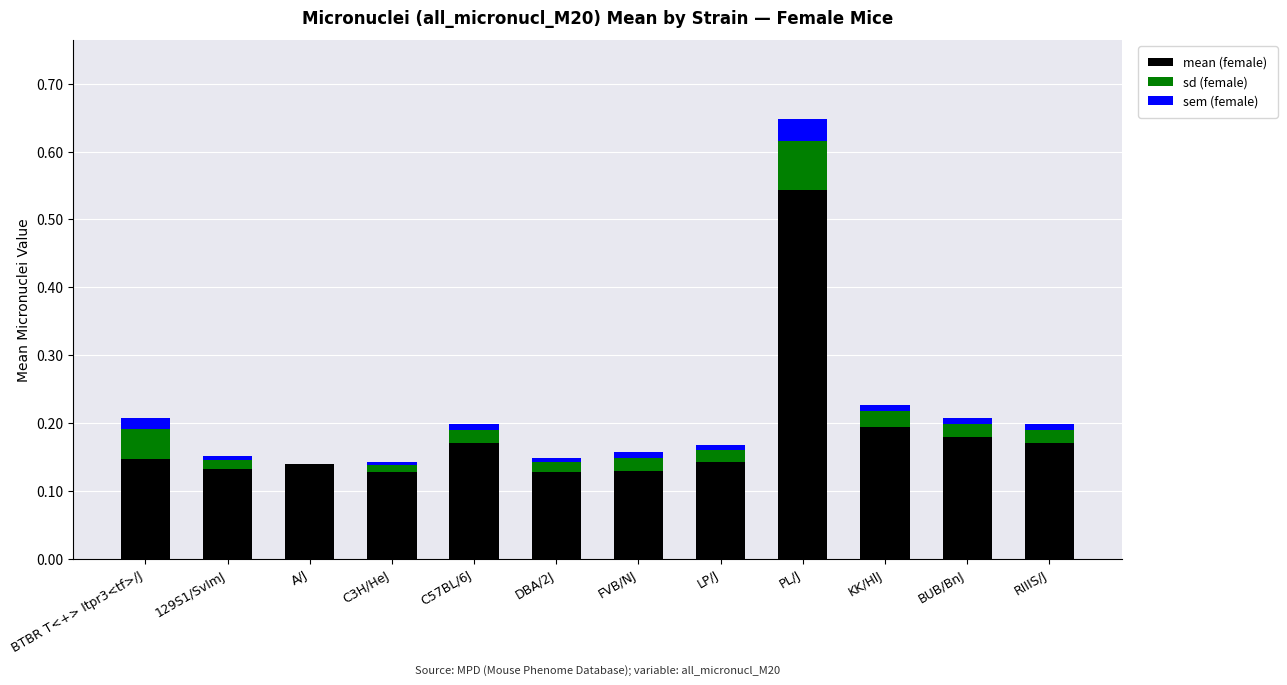

At which category is the sum across all series the highest?

PL/J